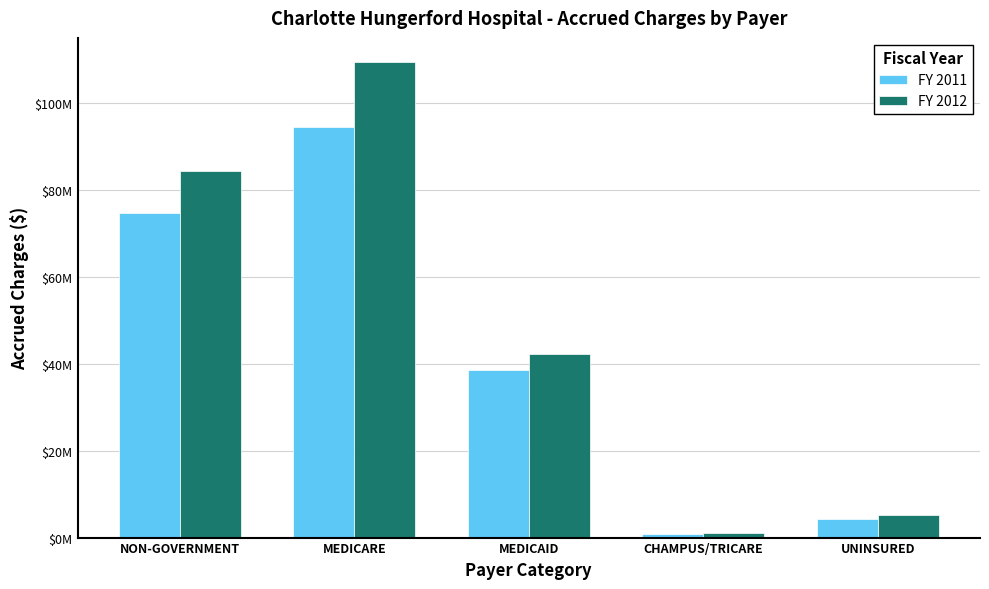

Does the chart contain any negative values?

No